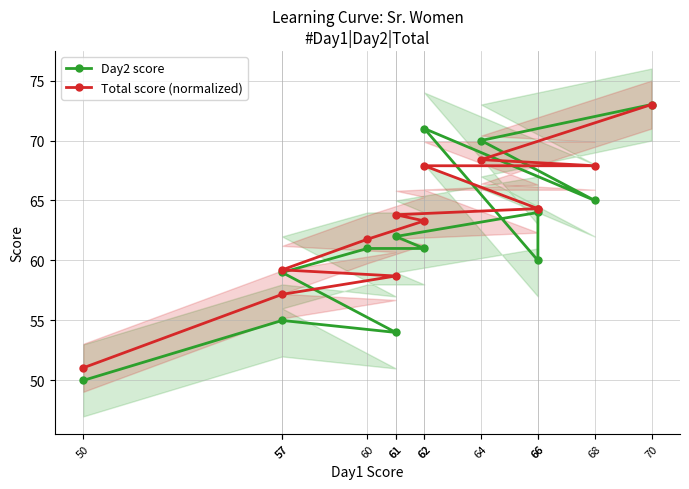

Is this an area chart (filled region under the line)?

No